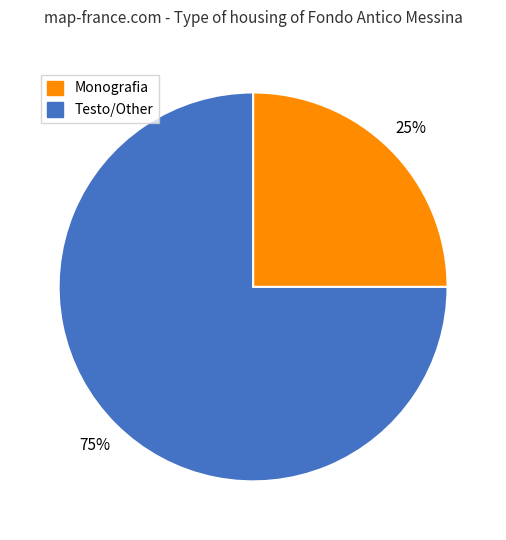

Does any single category account for the majority?

Yes